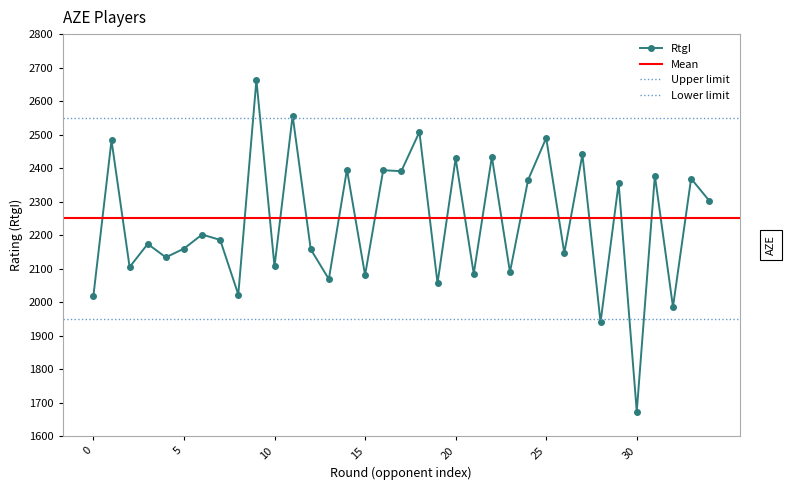

What is the maximum value shown in the chart?

2663